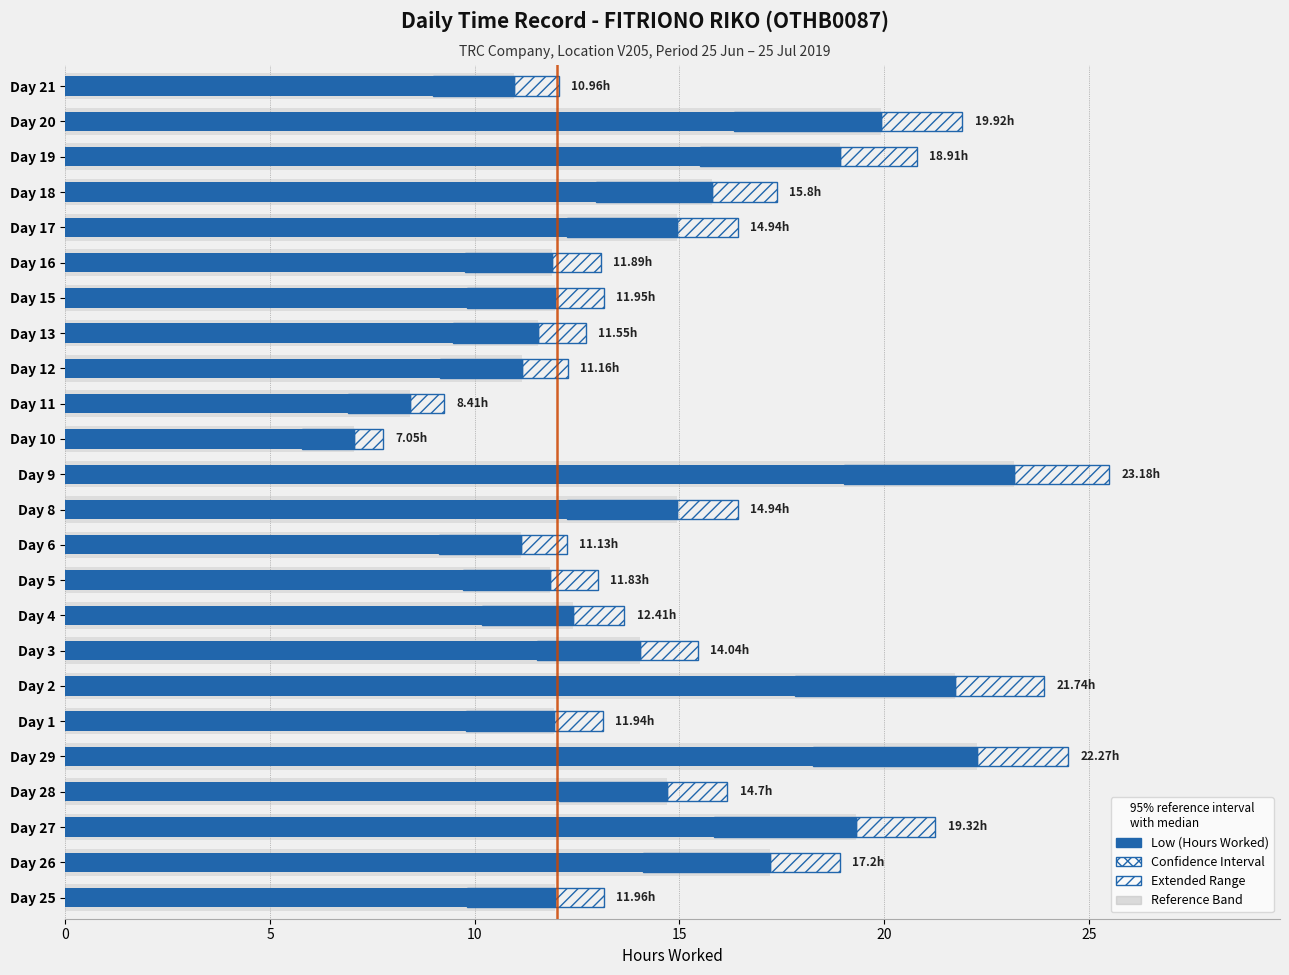

Reading left to right, transcribe all the data shown in this chart.

12.0	17.2	19.3	14.7	22.3	11.9	21.7	14.0	12.4	11.8	11.1	14.9	23.2	7.0	8.4	11.2	11.6	11.9	11.9	14.9	15.8	18.9	19.9	11.0